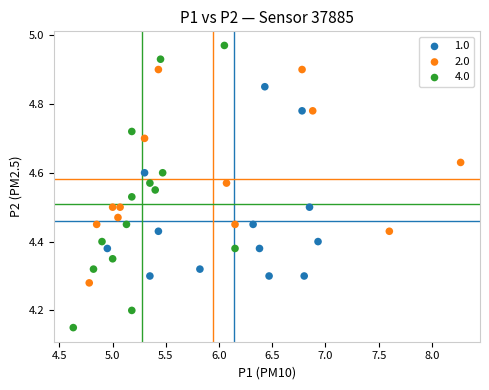

Which series has the widest spread of Y values?

4.0